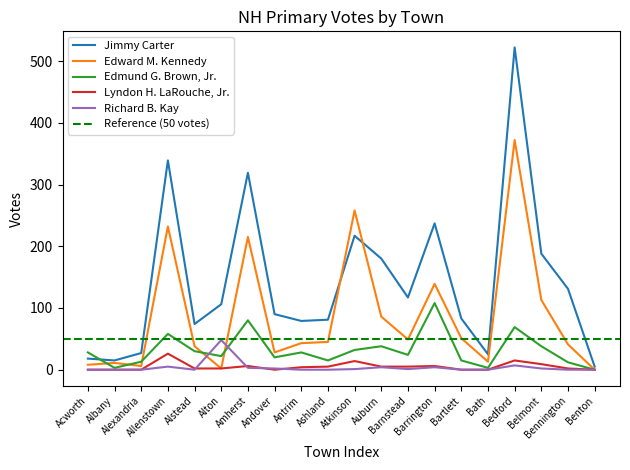

Reading right to left, transcribe all the data shown in this chart.

Jimmy Carter: Benton=5	Bennington=131	Belmont=188	Bedford=522	Bath=25	Bartlett=83	Barrington=237	Barnstead=117	Auburn=180	Atkinson=217	Ashland=81	Antrim=79	Andover=90	Amherst=319	Alton=106	Alstead=74	Allenstown=339	Alexandria=27	Albany=15	Acworth=18
Edward M. Kennedy: Benton=0	Bennington=41	Belmont=113	Bedford=372	Bath=13	Bartlett=51	Barrington=139	Barnstead=49	Auburn=86	Atkinson=258	Ashland=45	Antrim=43	Andover=28	Amherst=215	Alton=2	Alstead=38	Allenstown=232	Alexandria=6	Albany=11	Acworth=8
Edmund G. Brown, Jr.: Benton=0	Bennington=12	Belmont=38	Bedford=69	Bath=3	Bartlett=15	Barrington=108	Barnstead=24	Auburn=38	Atkinson=32	Ashland=15	Antrim=28	Andover=20	Amherst=80	Alton=22	Alstead=30	Allenstown=58	Alexandria=13	Albany=3	Acworth=28
Lyndon H. LaRouche, Jr.: Benton=0	Bennington=2	Belmont=9	Bedford=15	Bath=0	Bartlett=0	Barrington=6	Barnstead=5	Auburn=5	Atkinson=14	Ashland=5	Antrim=4	Andover=0	Amherst=6	Alton=2	Alstead=2	Allenstown=26	Alexandria=0	Albany=0	Acworth=0
Richard B. Kay: Benton=0	Bennington=0	Belmont=2	Bedford=7	Bath=0	Bartlett=0	Barrington=4	Barnstead=1	Auburn=4	Atkinson=1	Ashland=0	Antrim=0	Andover=2	Amherst=3	Alton=48	Alstead=0	Allenstown=5	Alexandria=0	Albany=0	Acworth=0